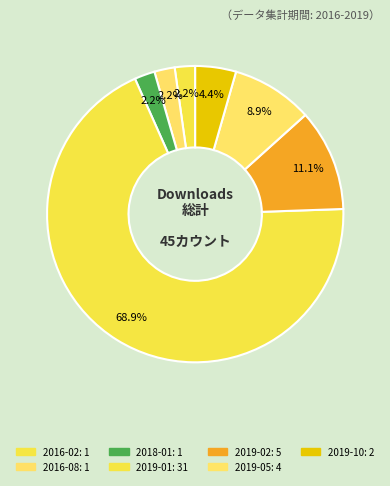

How many slices are in this pie chart?

7